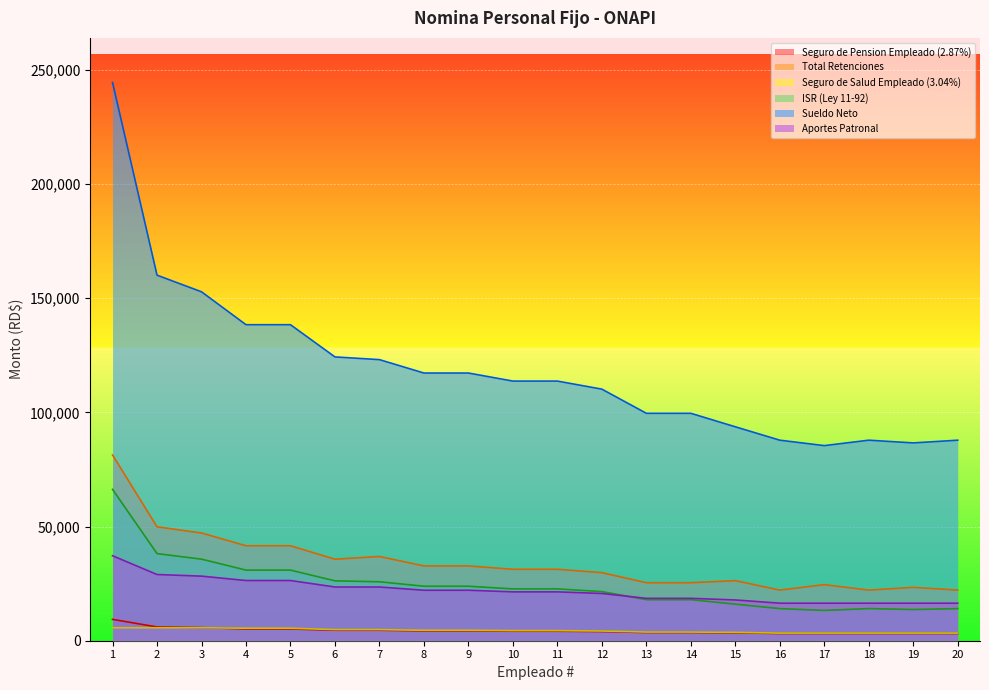

At how many categories does at least one series exceed 54426?

20